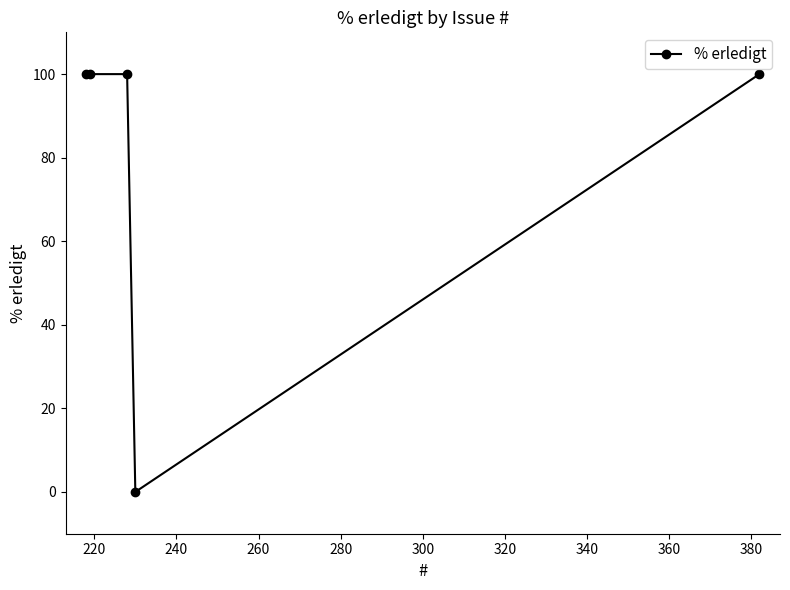

What is the value of the 3rd point from the left?

100